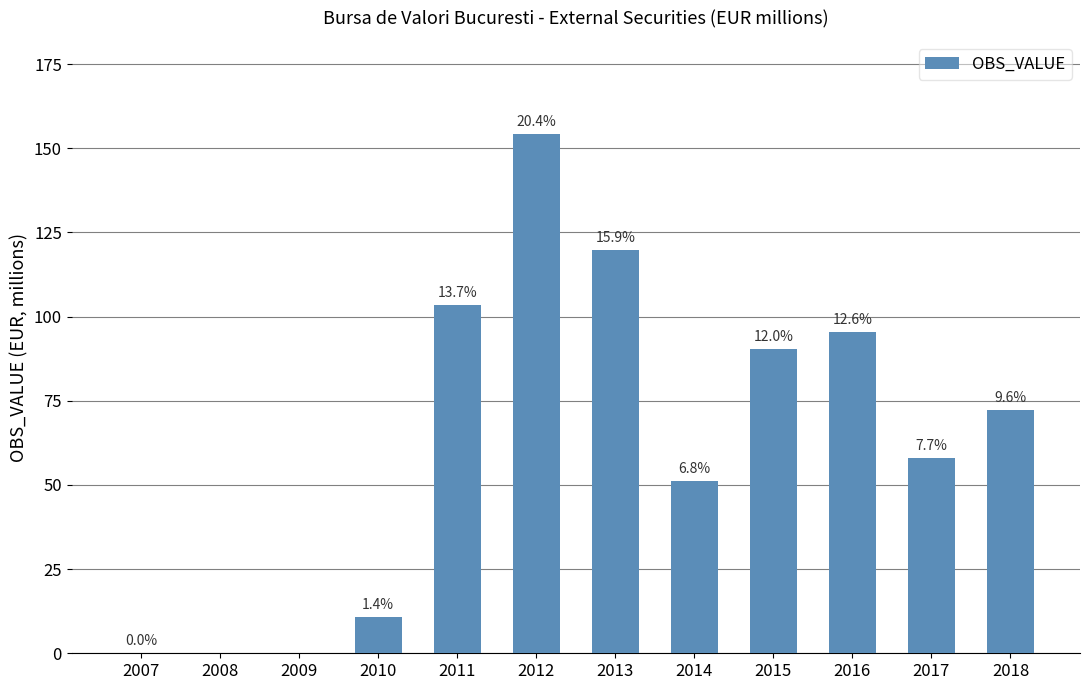

Are the bars grouped side by side (vs. stacked)?

No